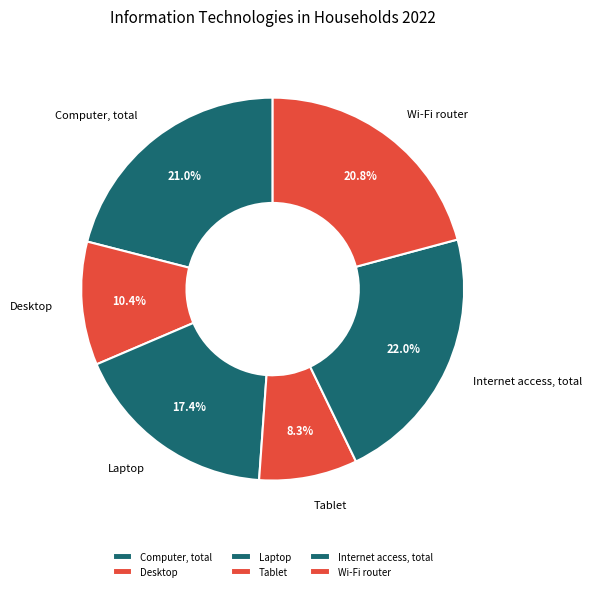

Does any single category account for the majority?

No